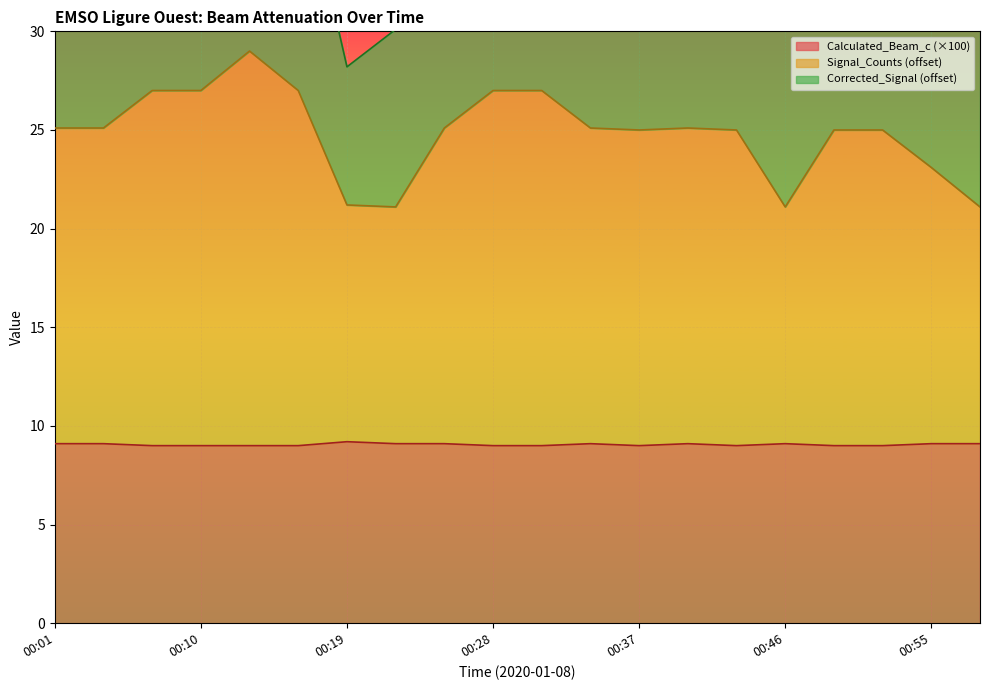

The value of Calculated_Beam_c (×100) at 00:55 is 9.1. True or false?

True